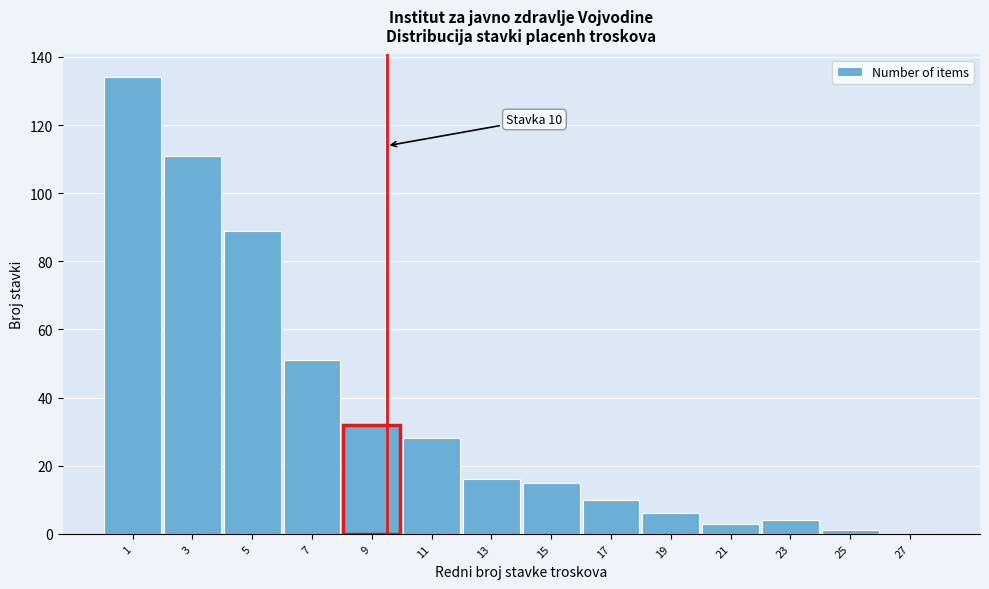

Reading right to left, what are all the values shown in this chart?

27=0	25=1	23=4	21=3	19=6	17=10	15=15	13=16	11=28	9=32	7=51	5=89	3=111	1=134